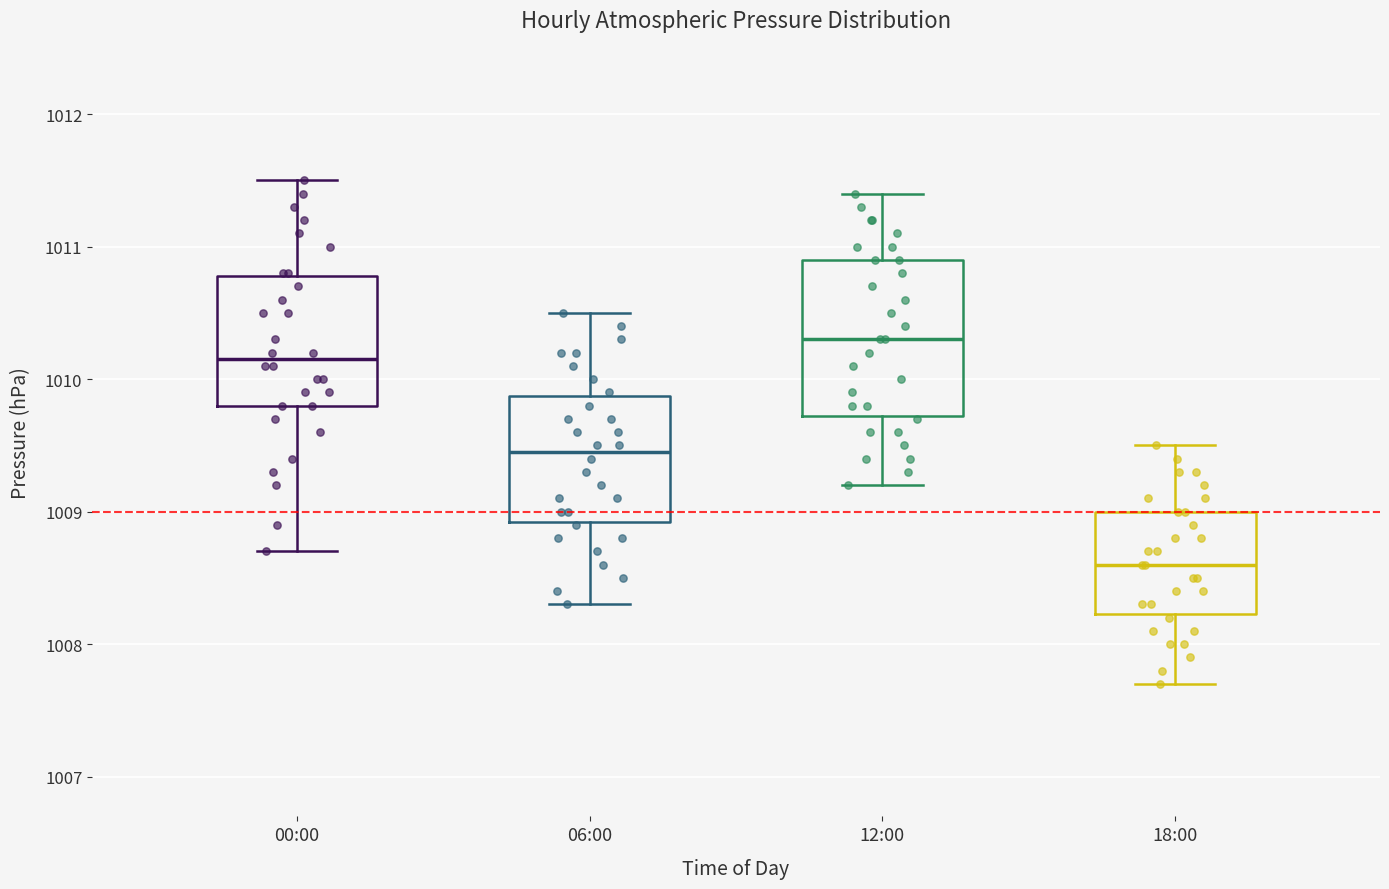

Which box is the tallest, from its lower edge to its upper edge?

12:00